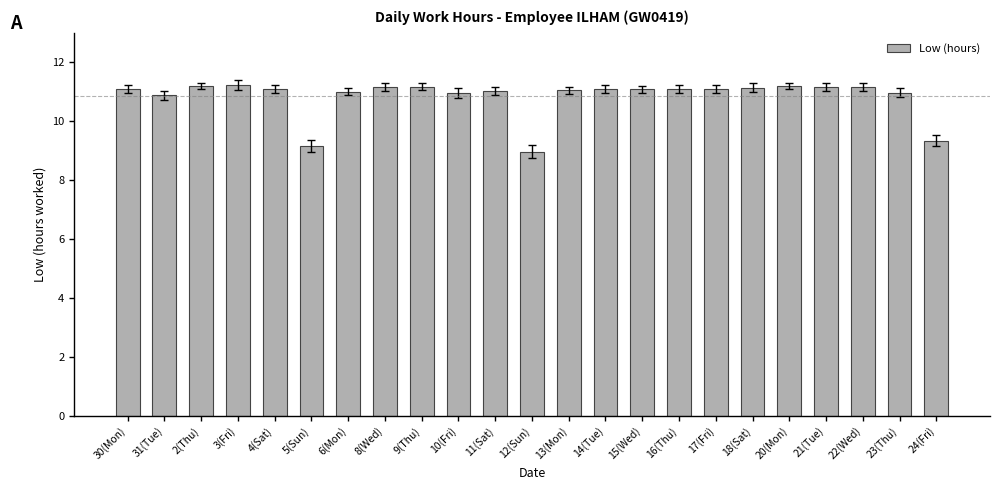

Is it true that the value at 18(Sat) is 11.1?

True